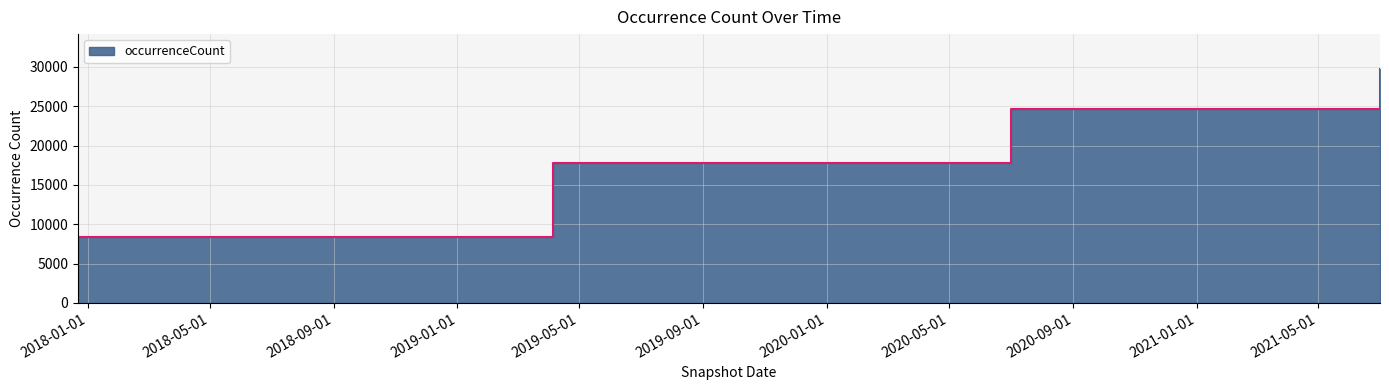

What is the label of the 1st point from the right?

2021-07-01